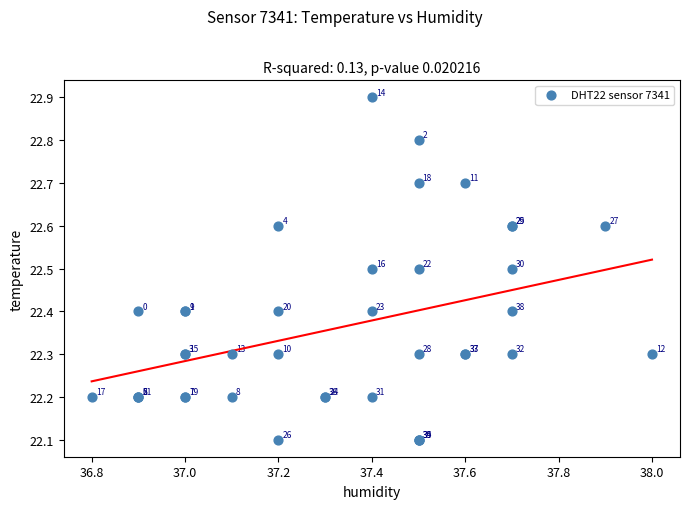

What Y value in the scatter plot is closest to 22?

22.1